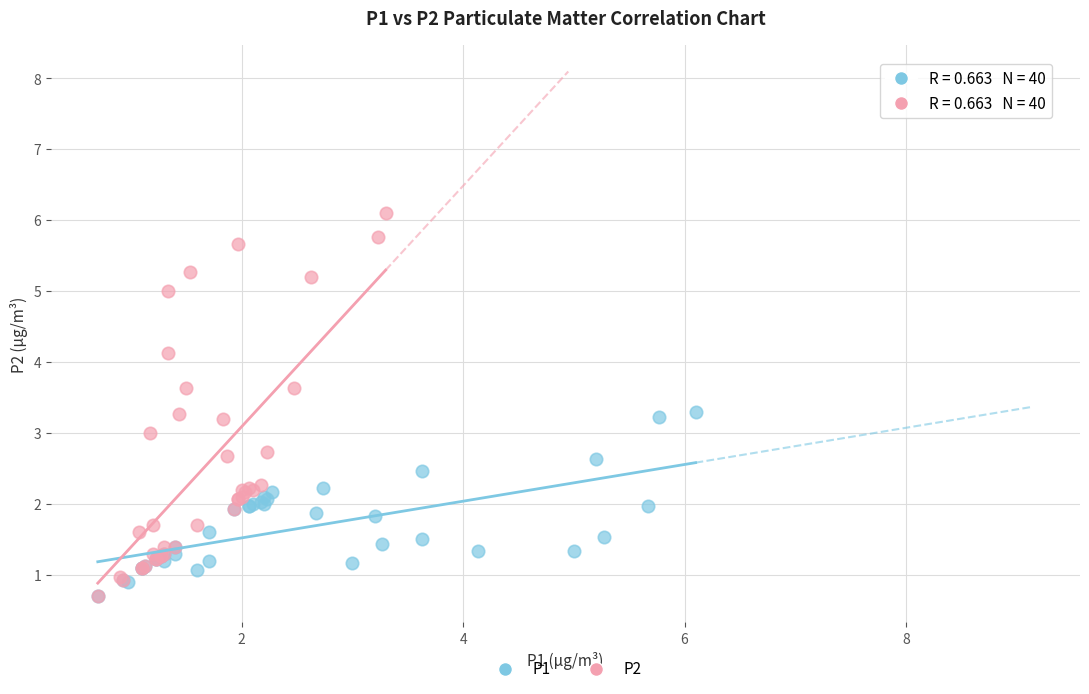

Which series has the largest Y range (max minus min)?

P2